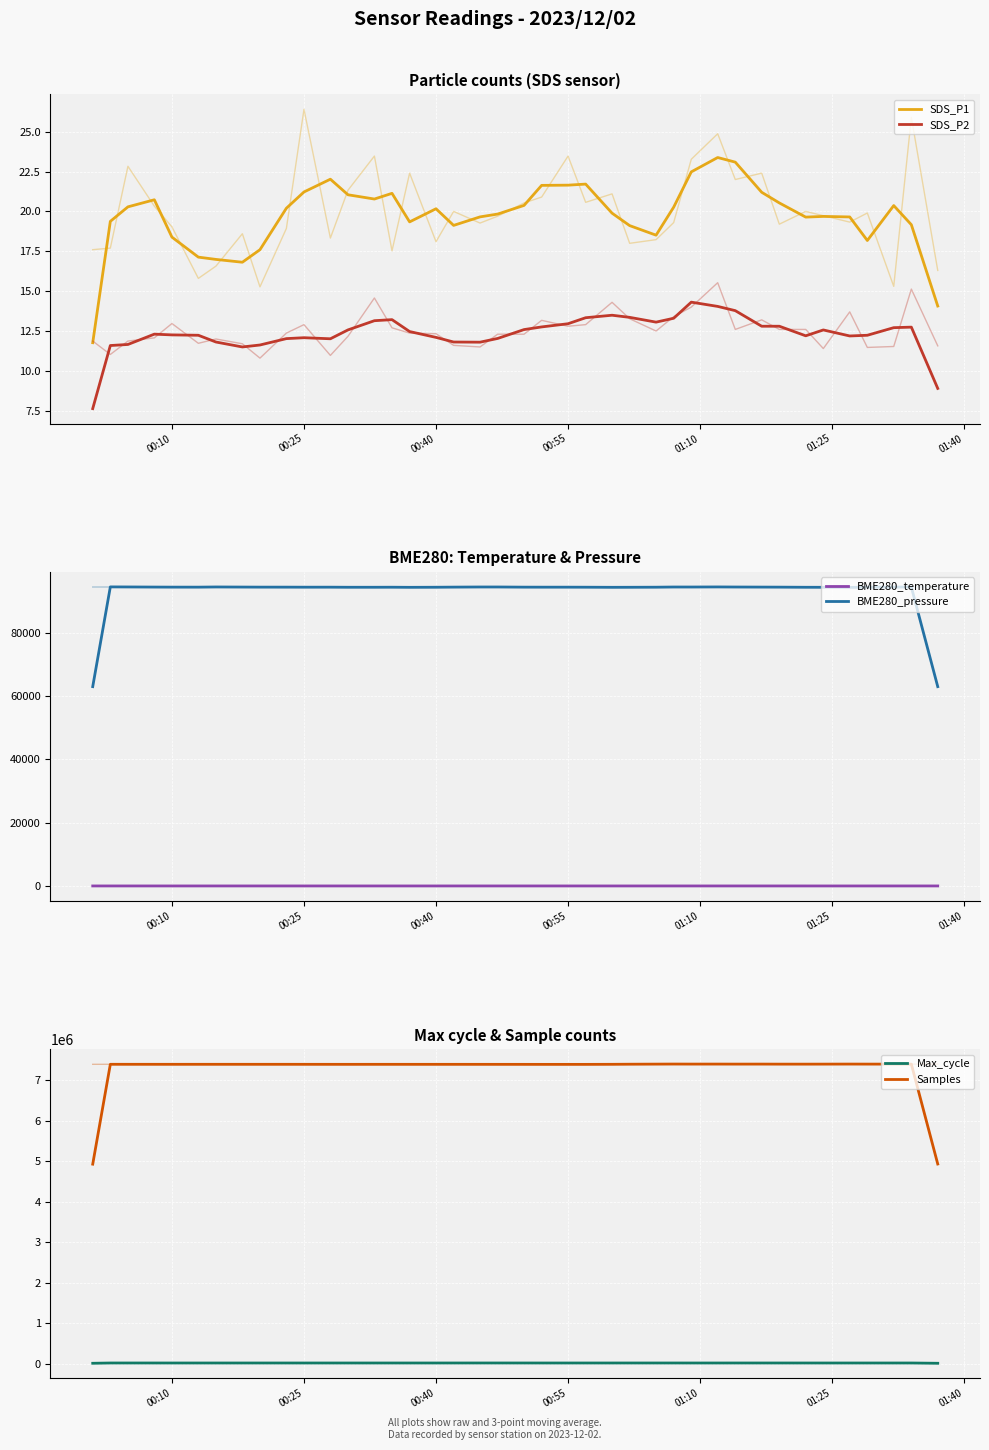

What is the minimum value for BME280_pressure?

62978.9